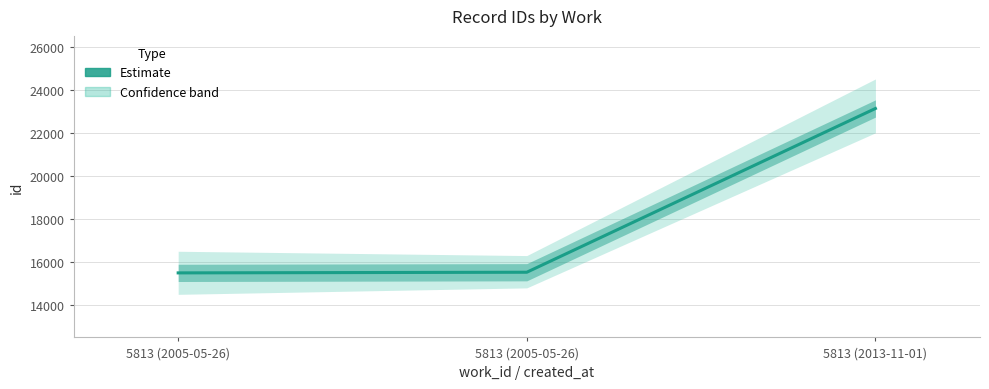

Is it true that the value at 5813 (2005-05-26) is 15496?

True